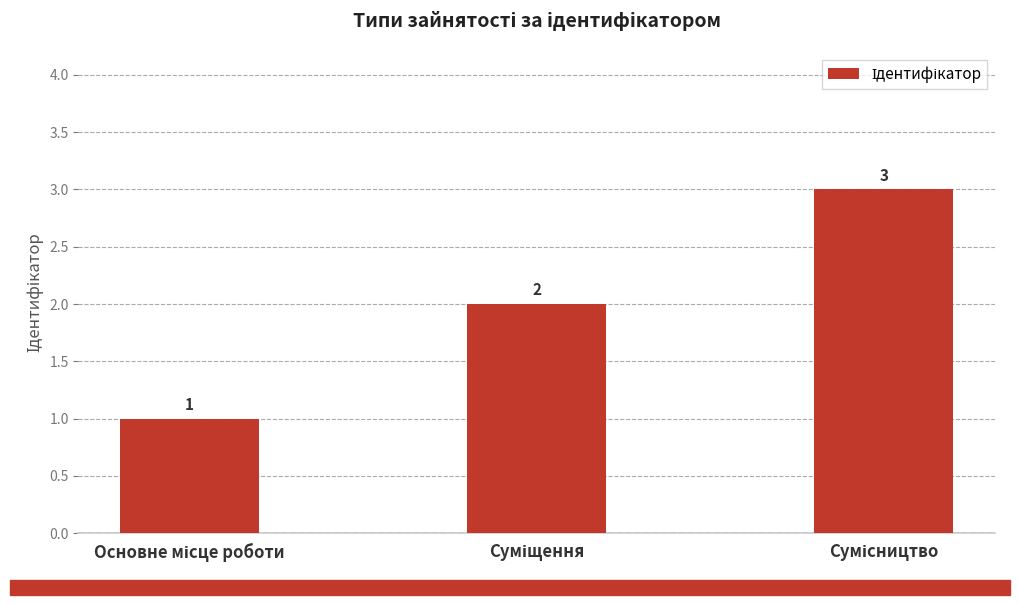

What is the greatest value displayed?

3